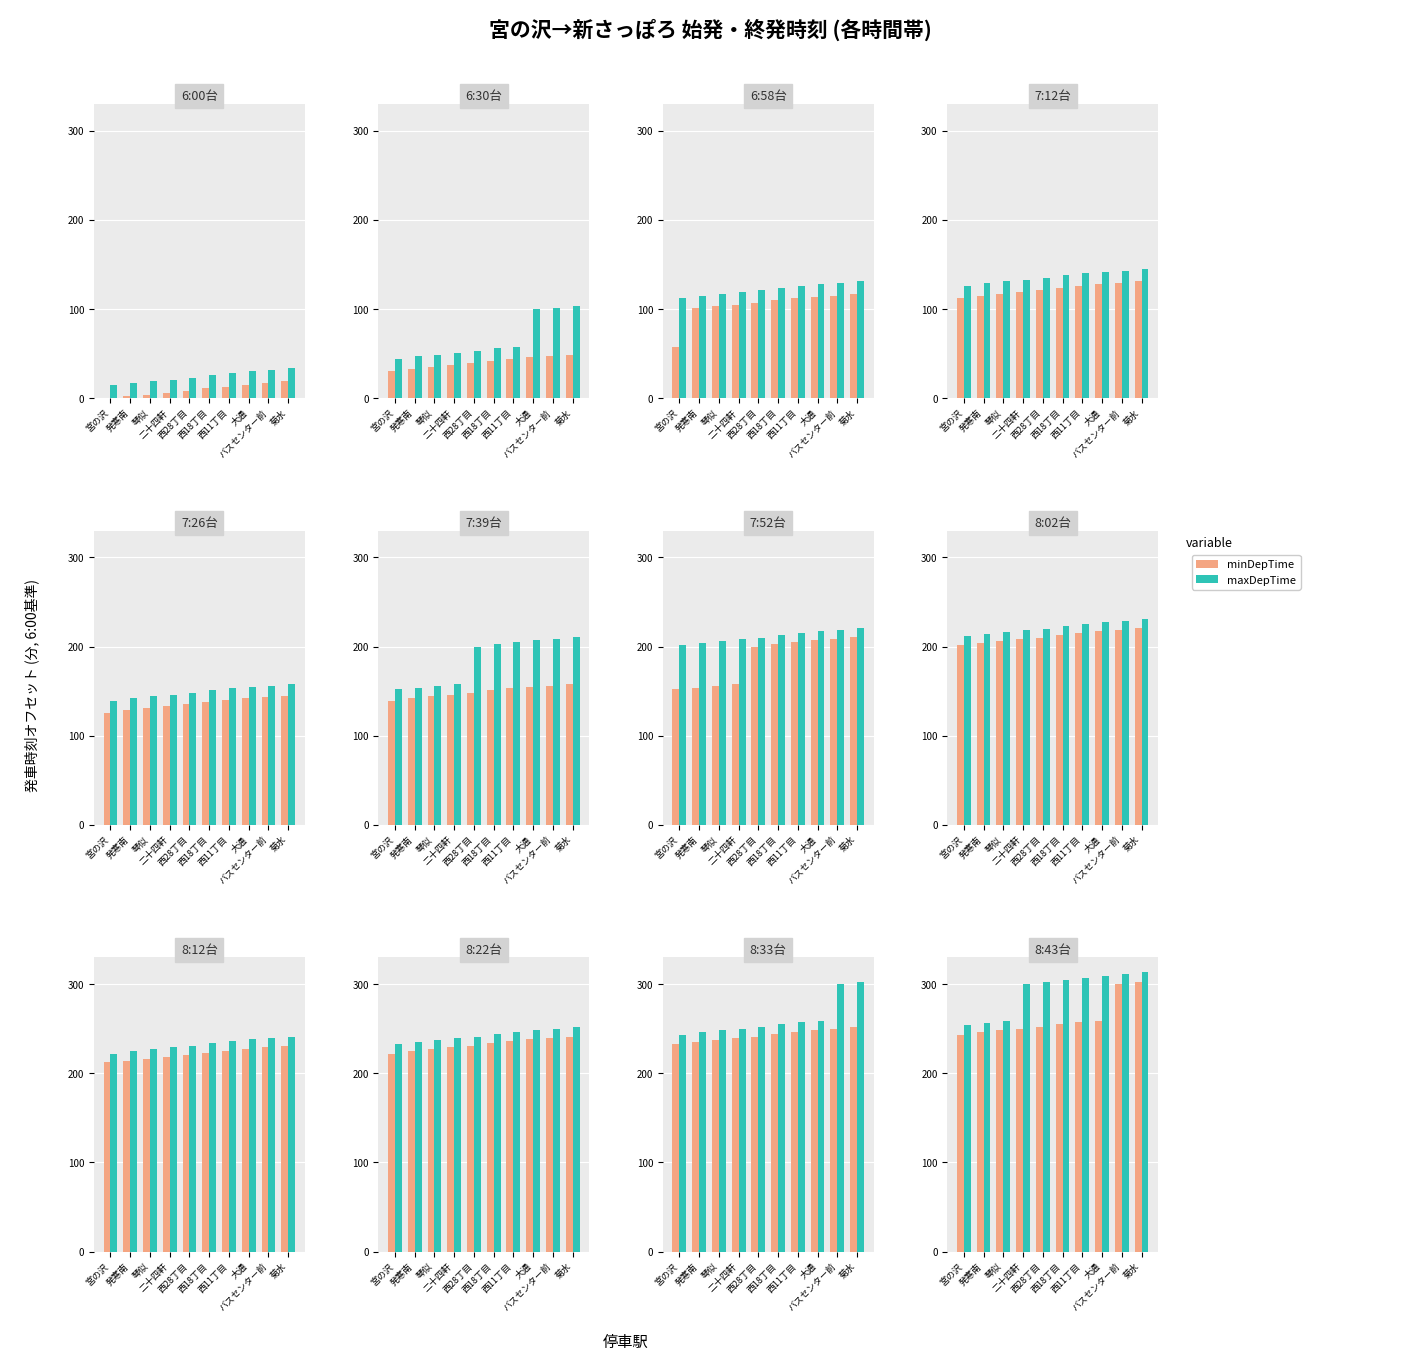

What are all the series names shown in the legend?

minDepTime, maxDepTime